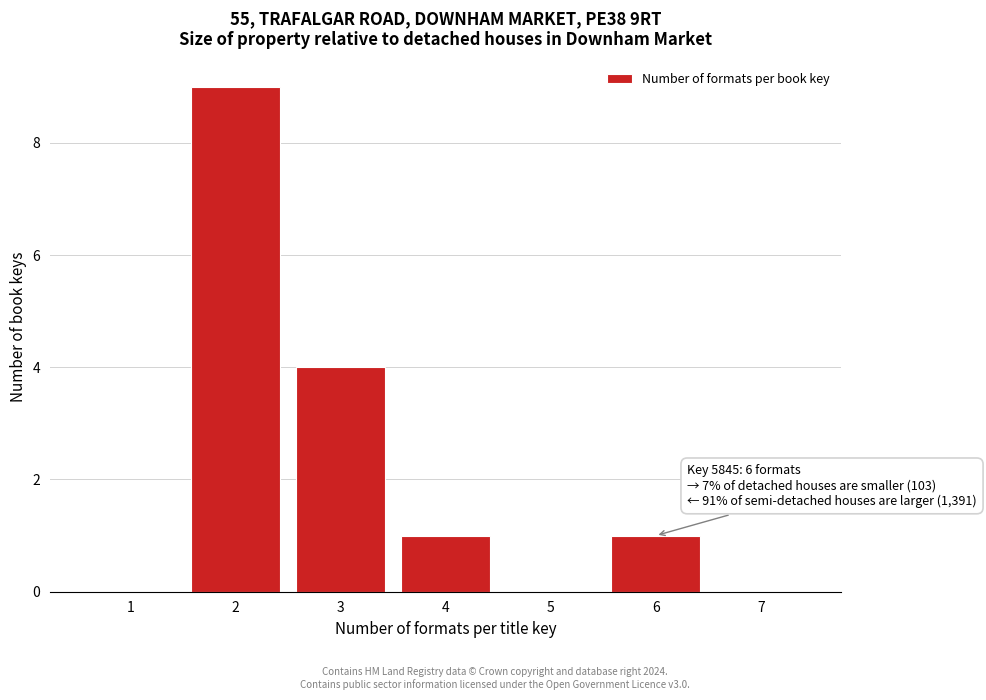

Reading left to right, what are all the values shown in this chart?

1=0	2=9	3=4	4=1	5=0	6=1	7=0